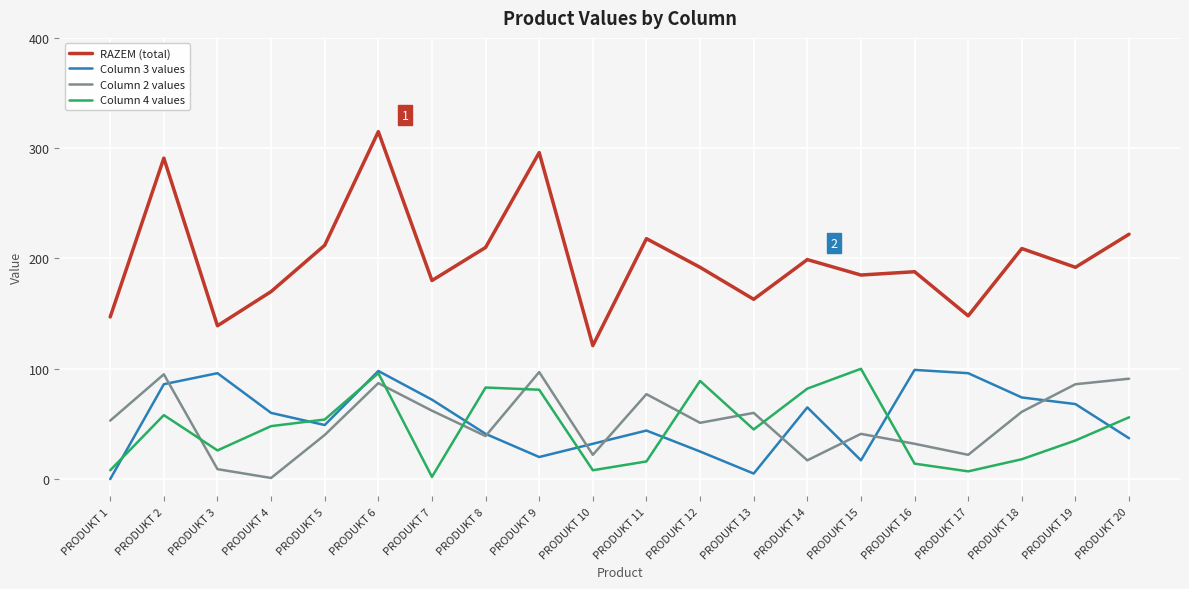

Is it true that RAZEM (total) equals 127 at PRODUKT 16?

False